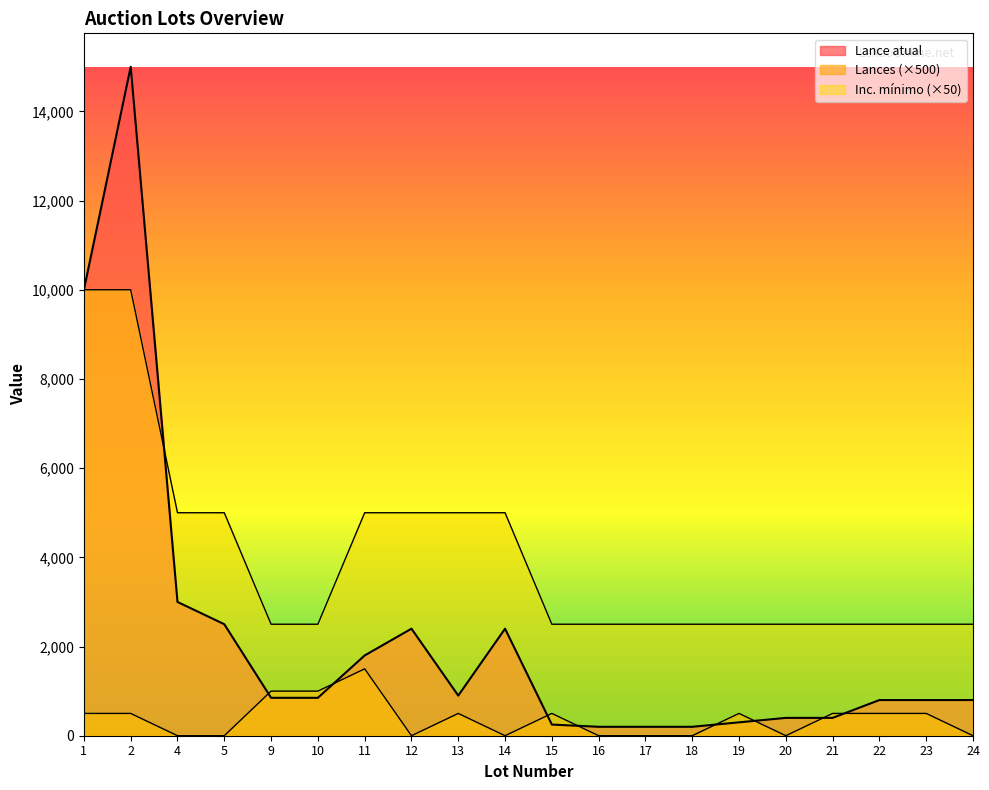

How many interior local valleys does the Lances series have?

3